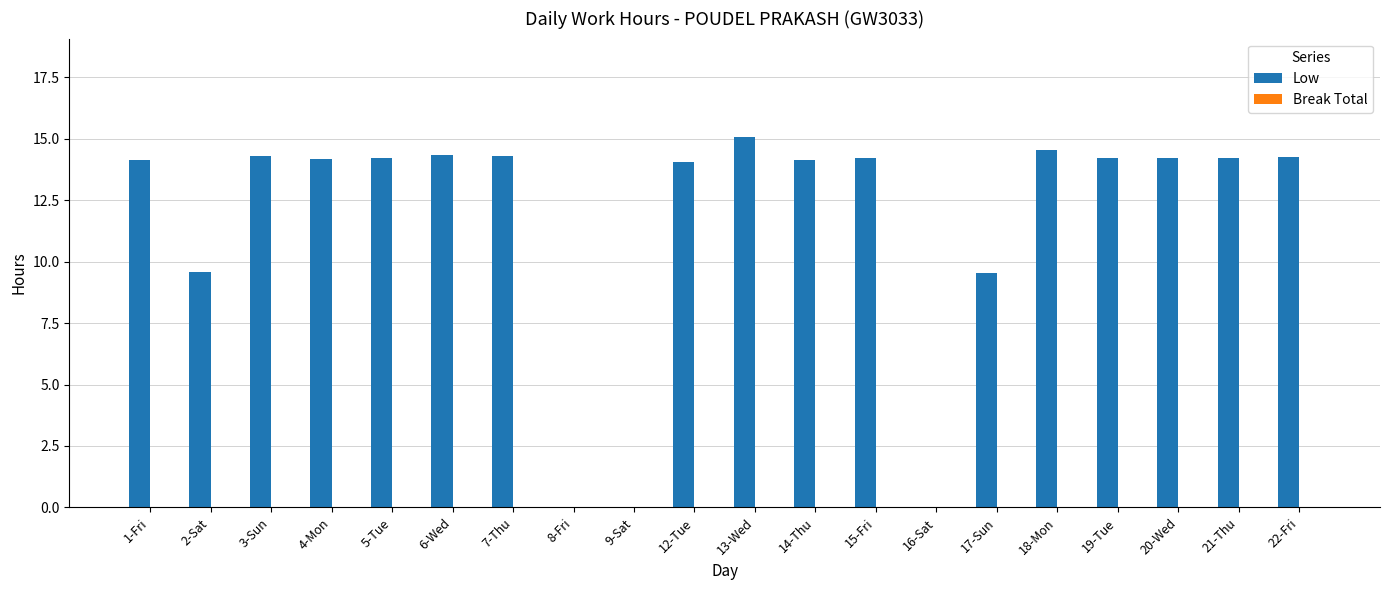

What is the sum of all values?

233.5